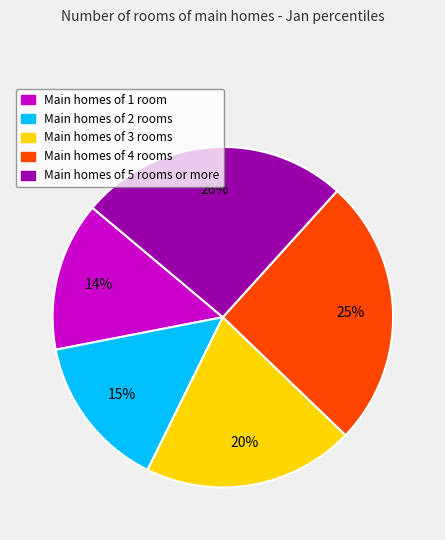

To the nearest percent, what is the average slice percentage?

20%